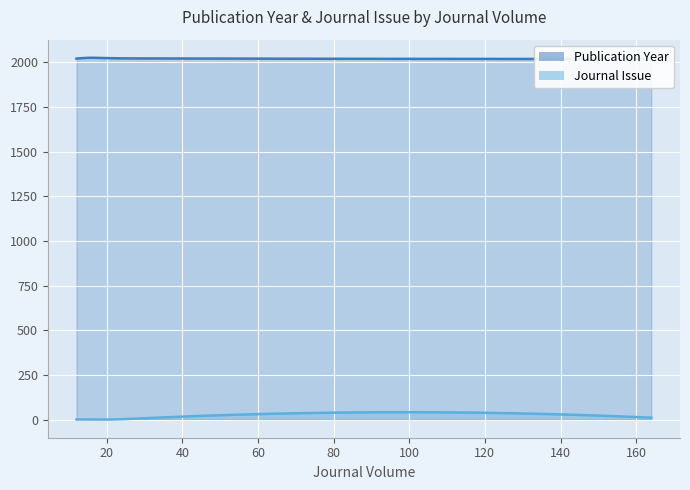

True or false: Publication Year and Journal Issue intersect in this chart.

False